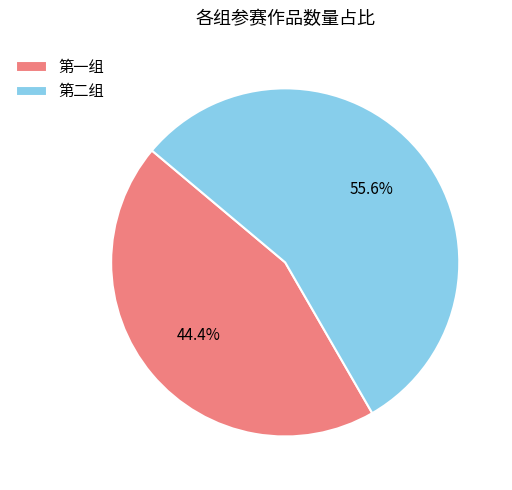

What is the majority slice?

第二组